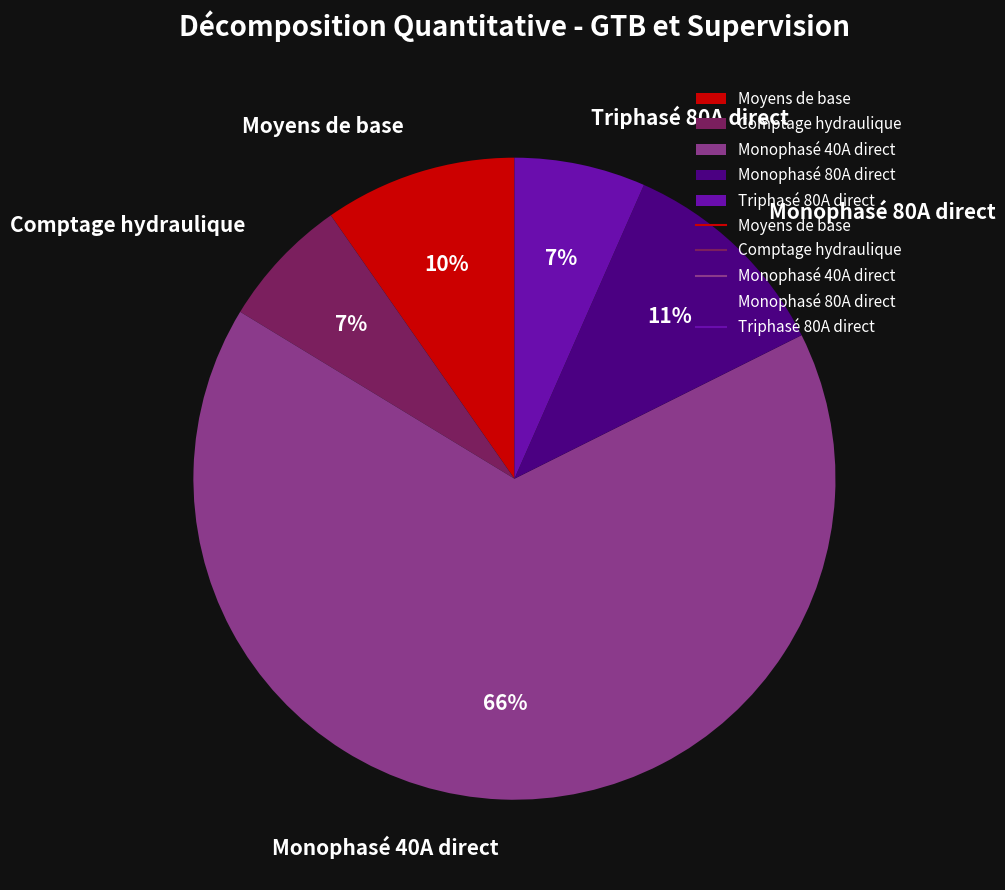

Which slice represents more than half of the pie?

Monophasé 40A direct